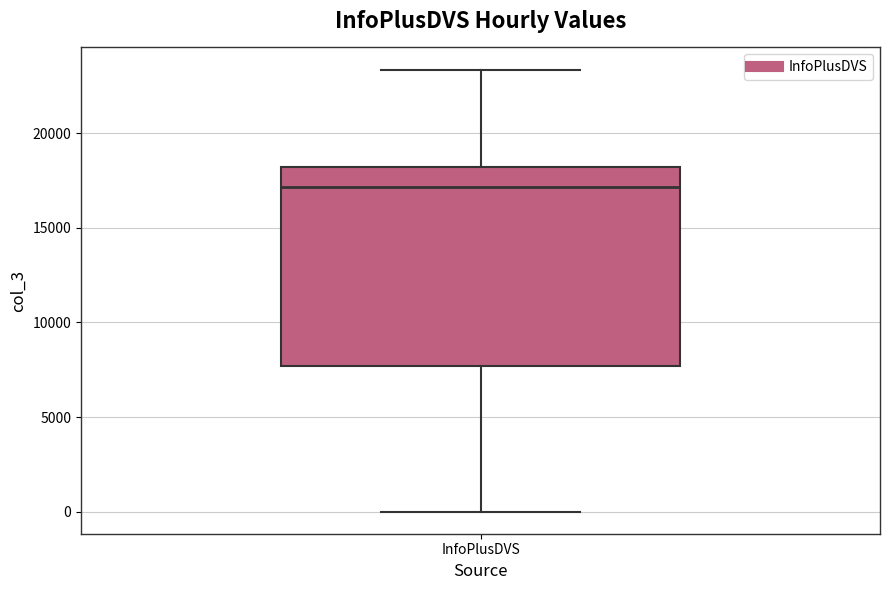

Where does the lower whisker of the box for InfoPlusDVS end on the y-axis? The values are not printed on the chart, so give them approximately, as read against the axis.

0